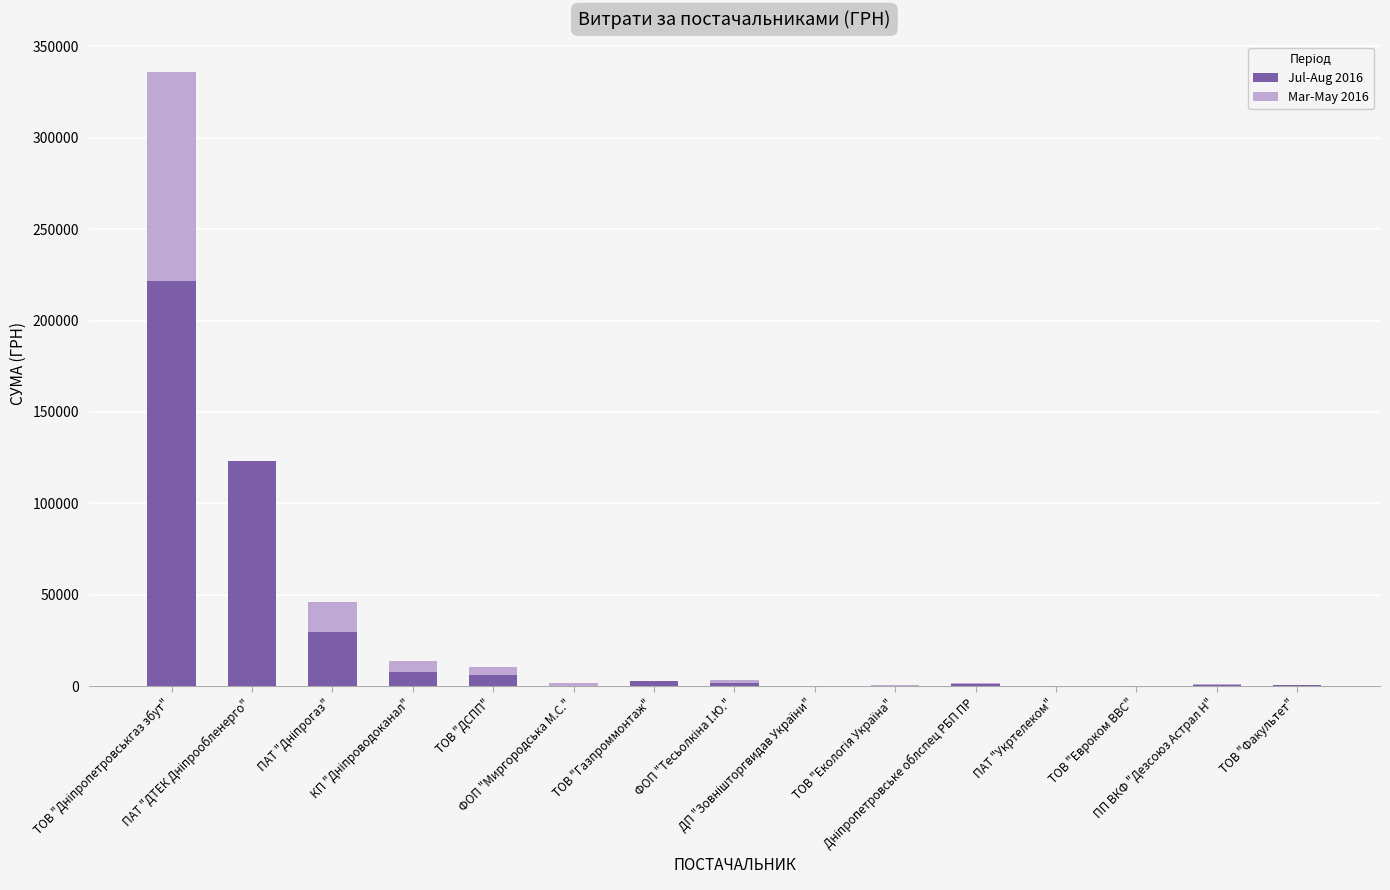

What is the maximum value for Jul-Aug 2016?

221537.9